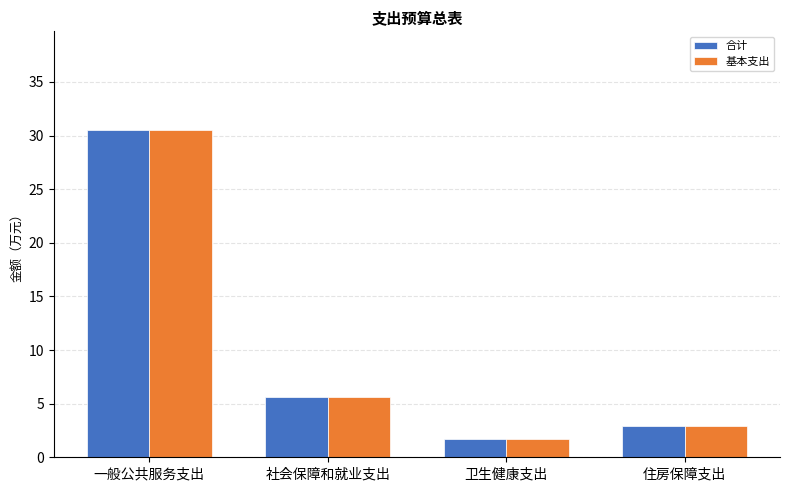

At how many categories does at least one series exceed 11?

1